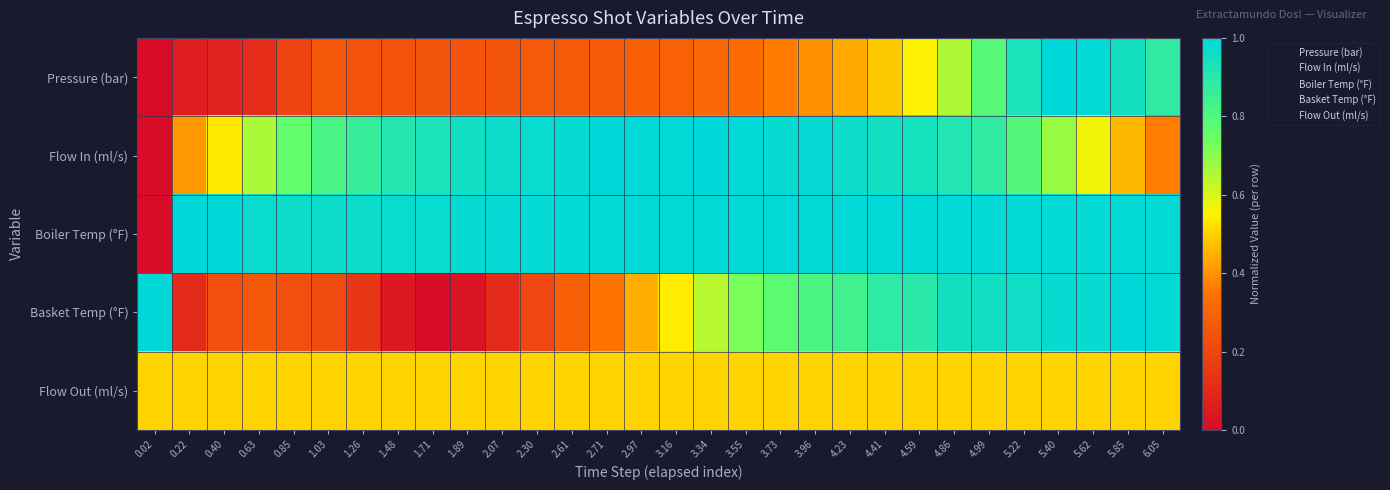

Which series has the largest range (max minus min)?

Pressure (bar)